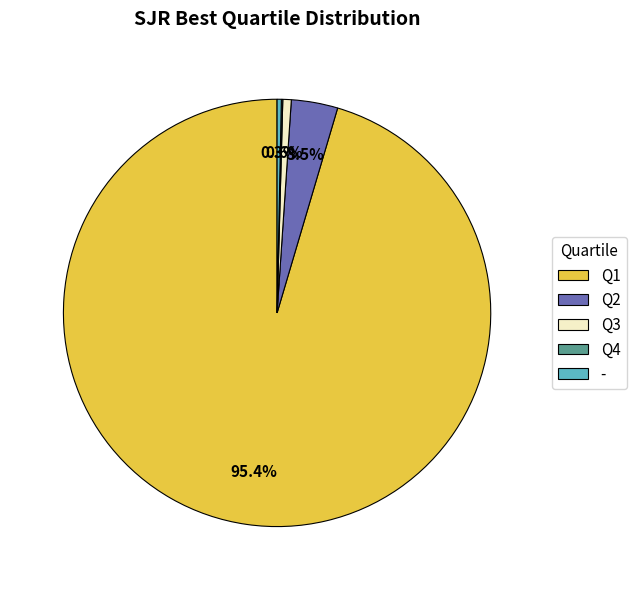

Is it true that Q2 is 16% of the pie?

False